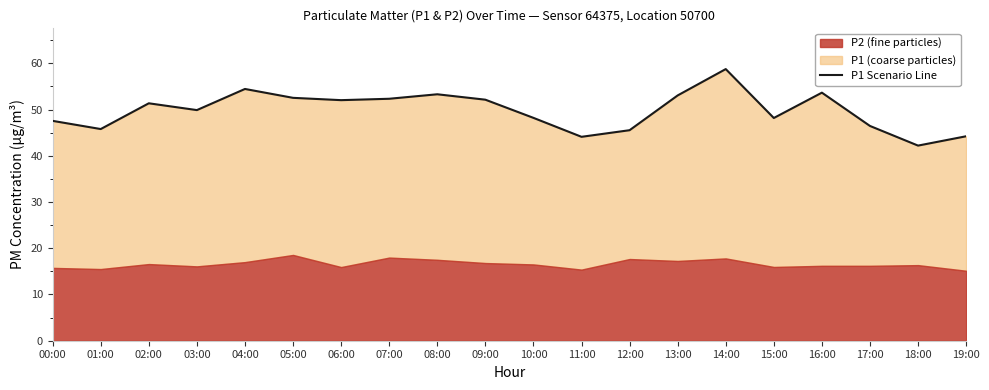

True or false: the data shows 19.4 at 18:00.

False